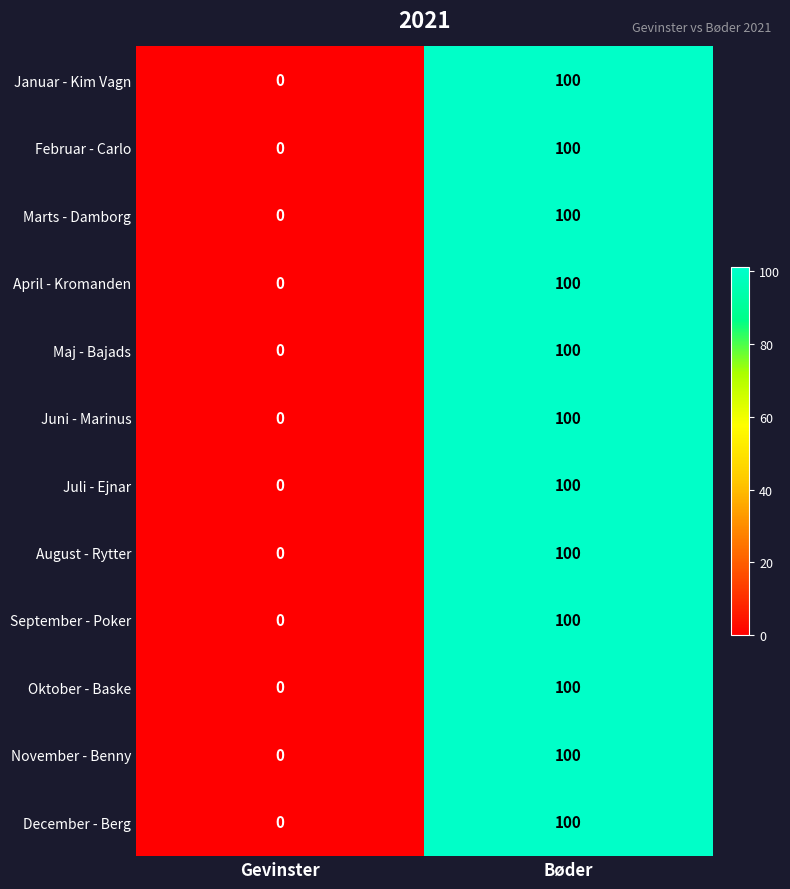

What is the average value of the August - Rytter series?

50